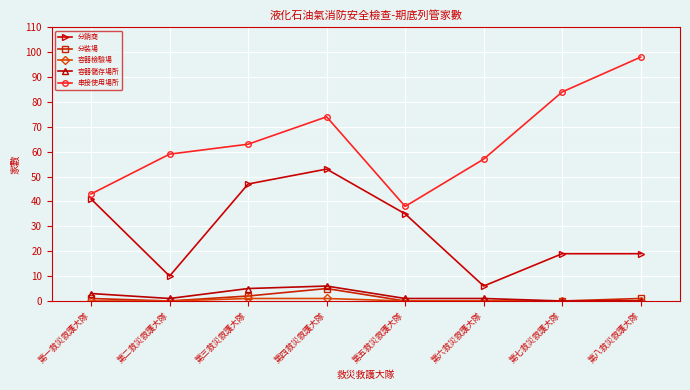

Which series has the widest spread of values?

串接使用場所